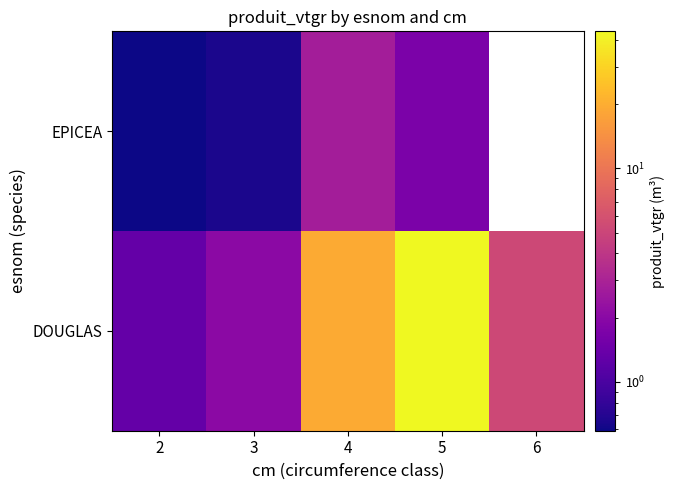

Is the value of EPICEA at 2 greater than the value of DOUGLAS at 4?

No